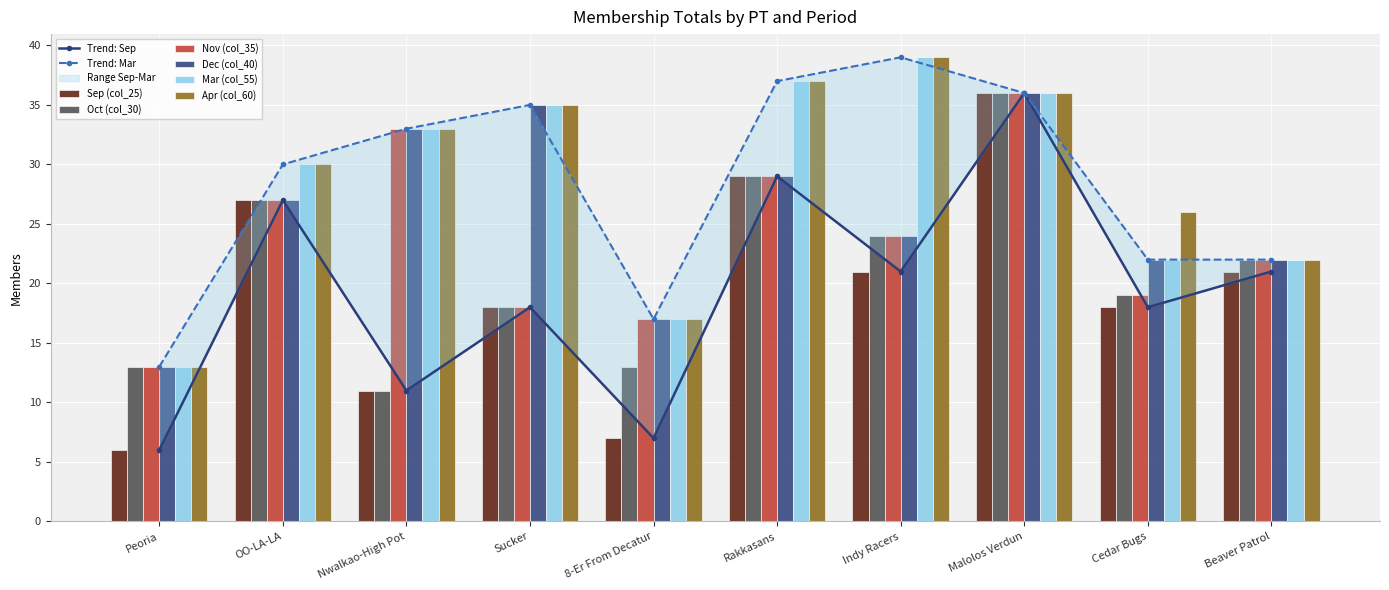

Which category has the lowest value in the Mar (col_55) series?

Peoria